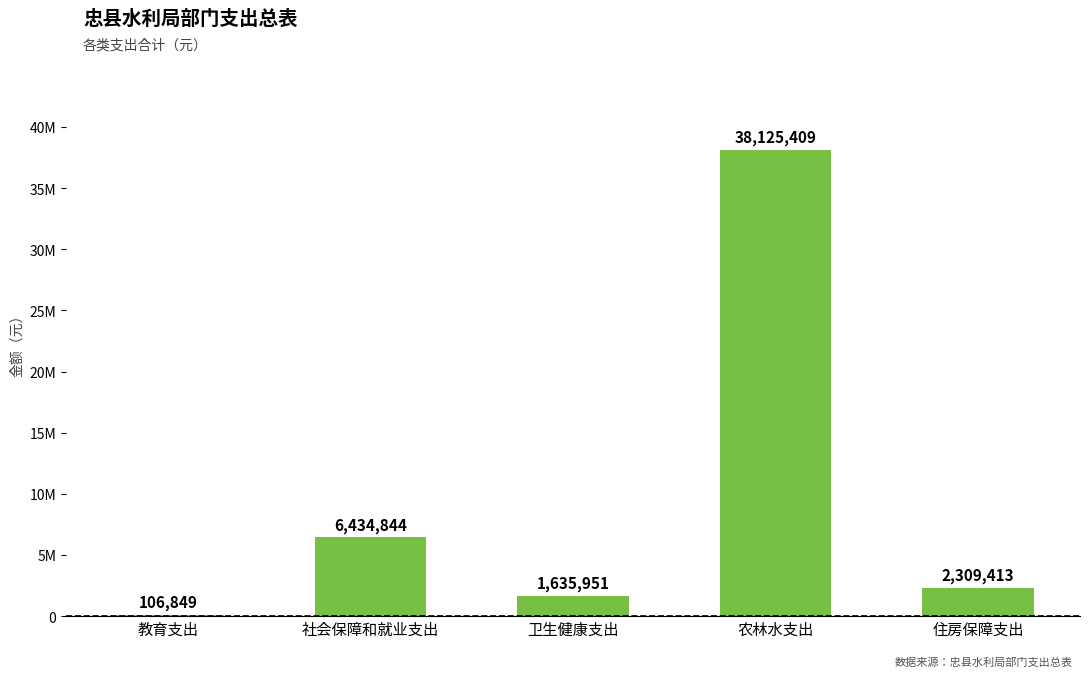

Reading left to right, transcribe all the data shown in this chart.

106849	6434844	1635951	38125409	2309413